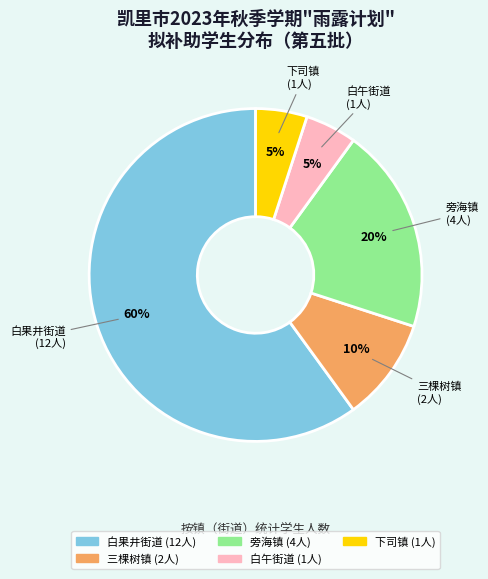

To the nearest percent, what is the difference between the 白午街道 and 旁海镇 slice percentages?

15%